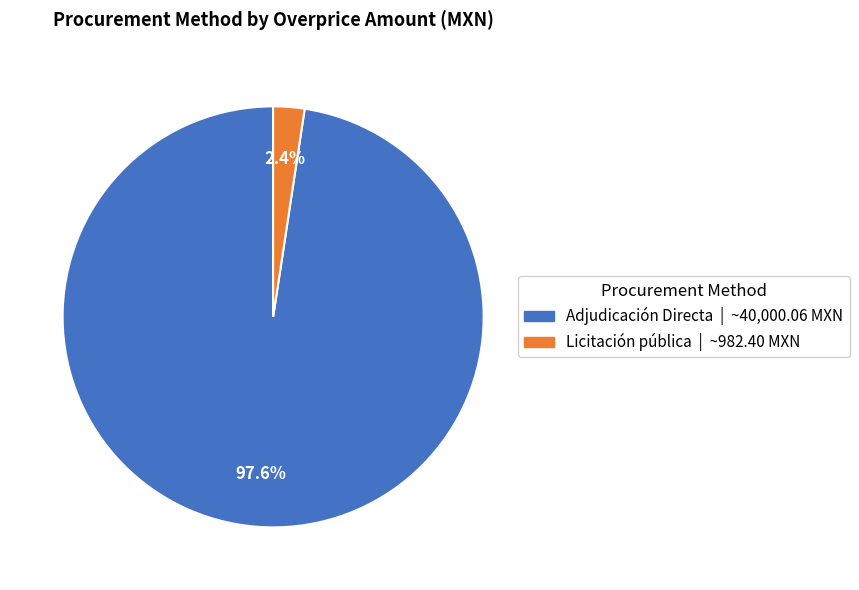

Which slice is the smallest?

Licitación pública